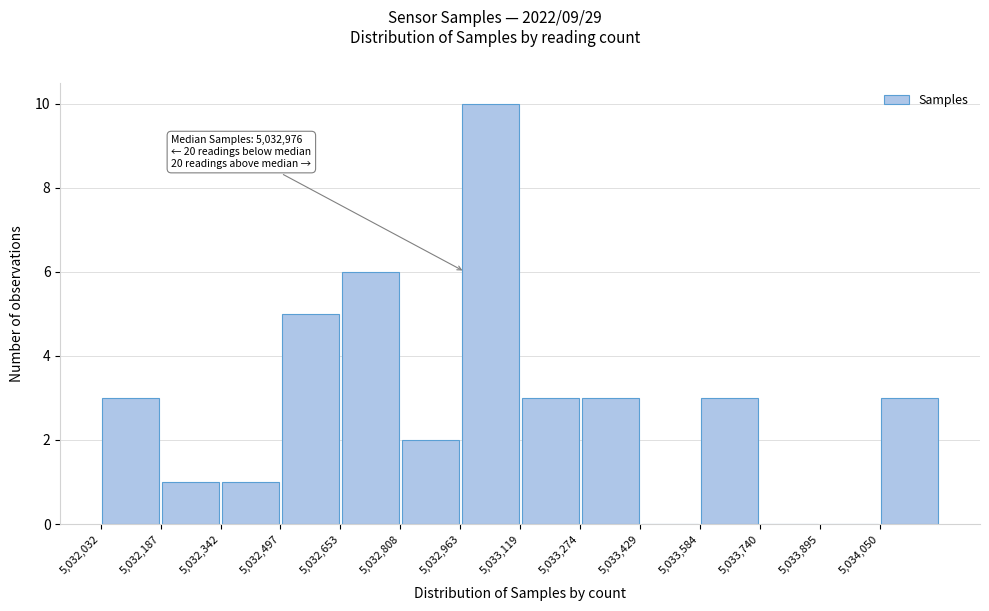

Over which range of the x-axis is the bar tallest?

5032960 to 5033120